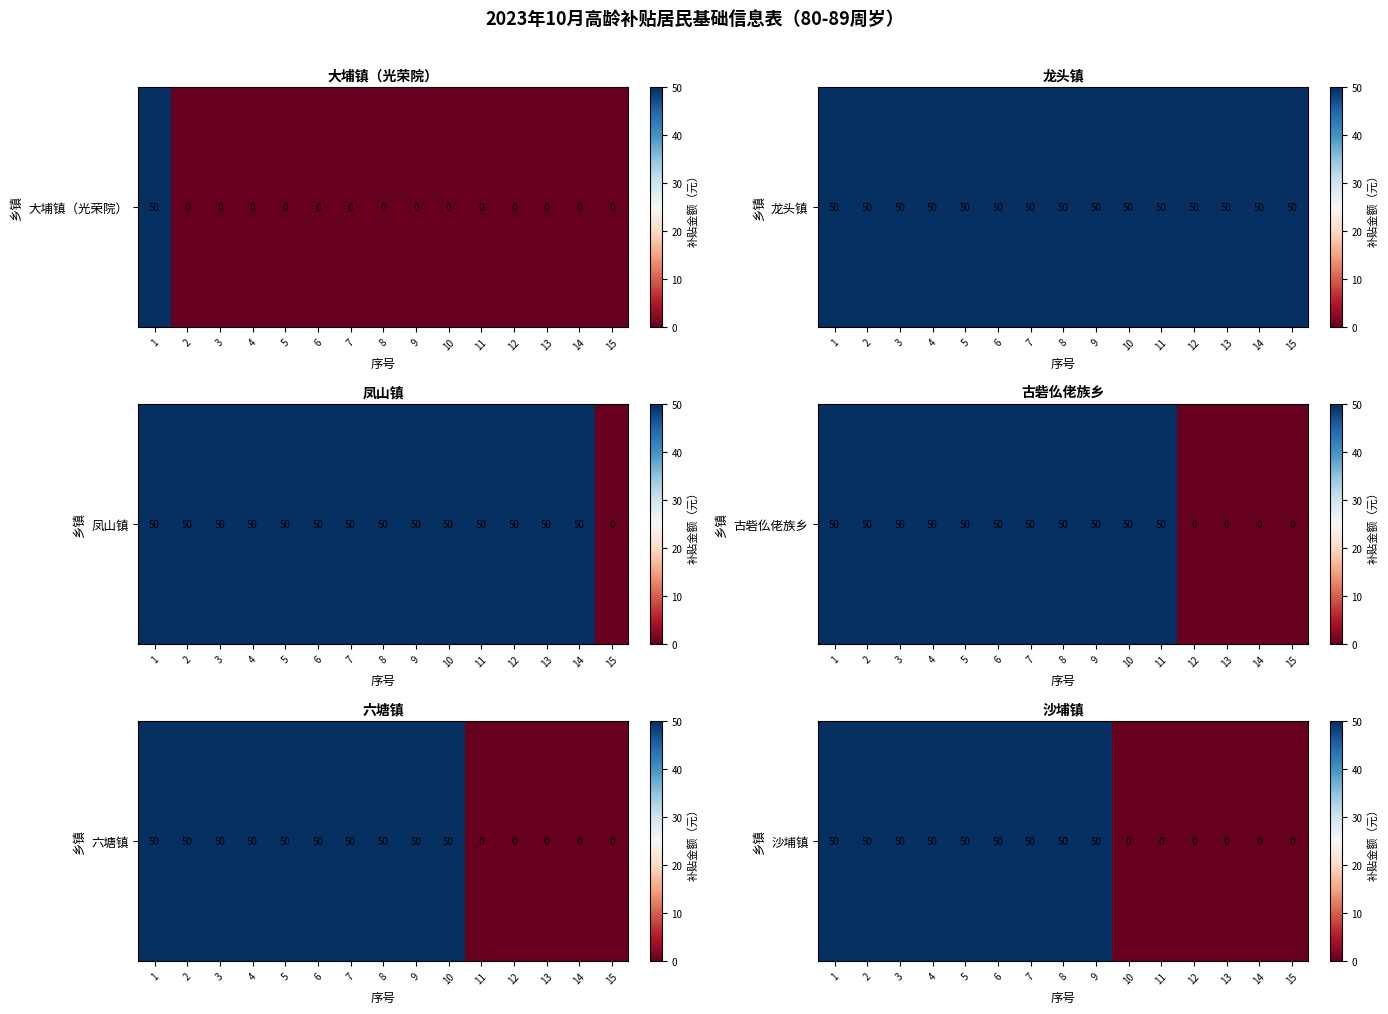

The value at 7 is 86. True or false?

False